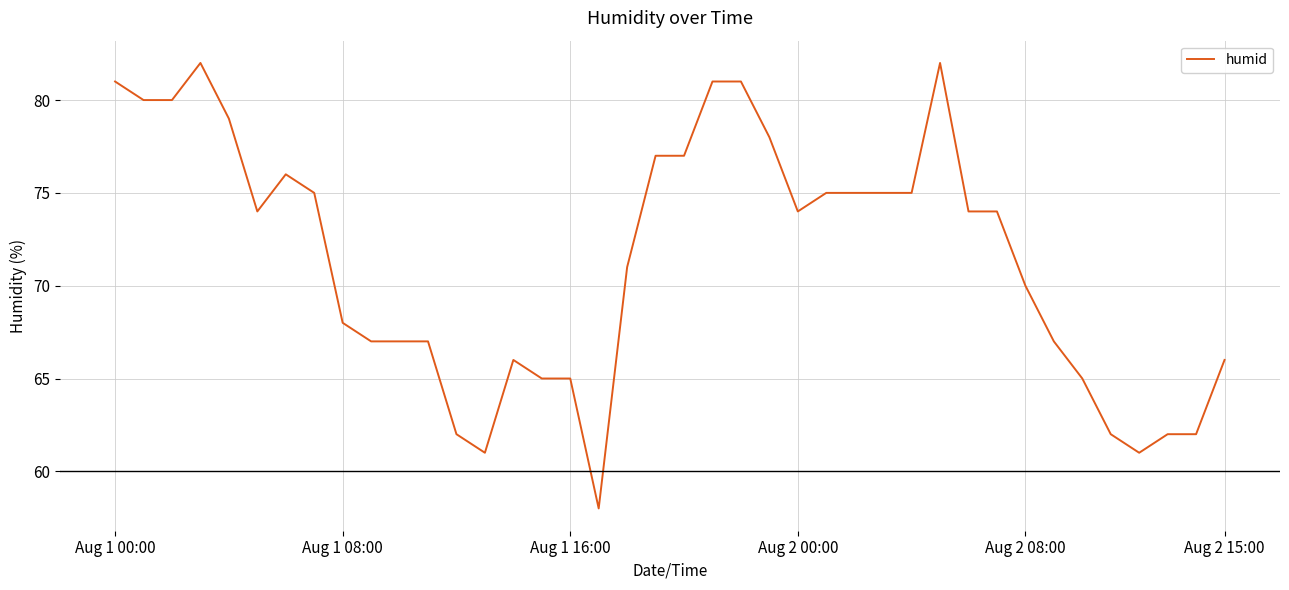

What is the maximum value shown in the chart?

82